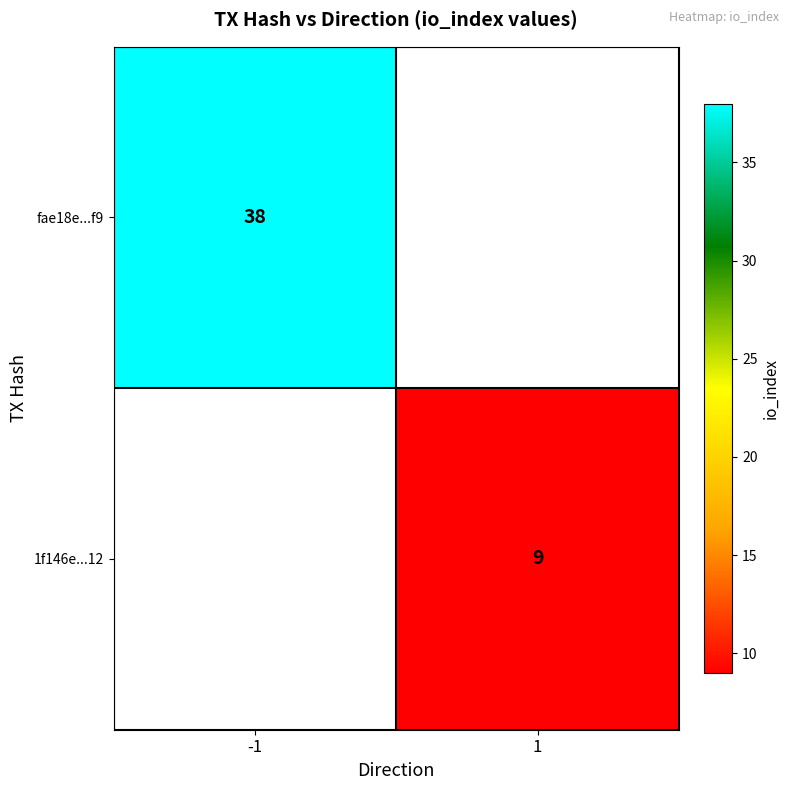

Which category has the lowest value across all series?

1